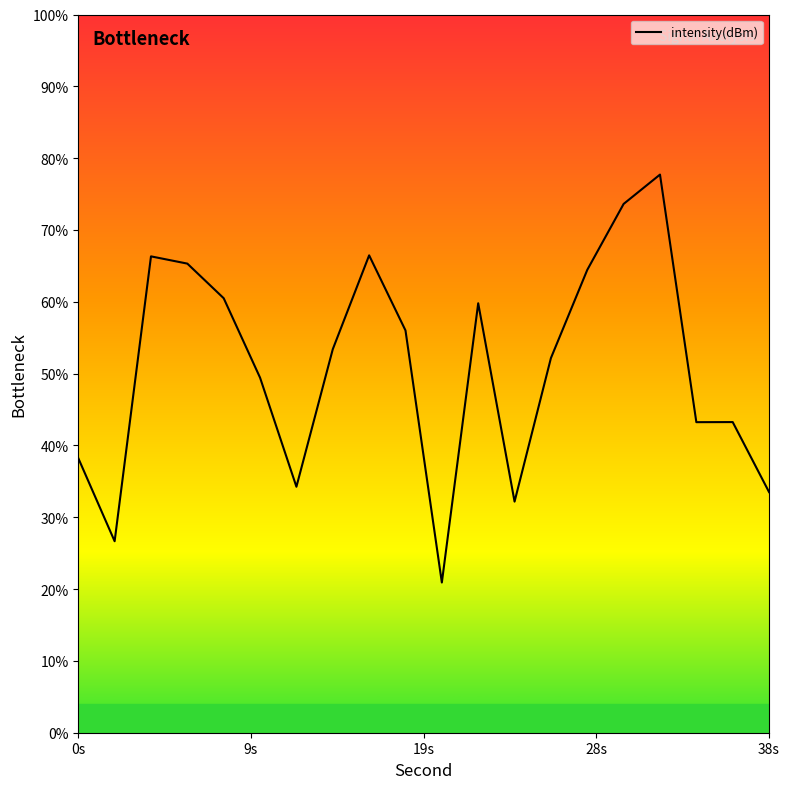

Reading left to right, transcribe all the data shown in this chart.

-133.5	-137.0	-125.1	-125.4	-126.9	-130.2	-134.7	-129.0	-125.1	-128.2	-138.7	-127.1	-135.3	-129.4	-125.7	-122.9	-121.7	-132.0	-132.0	-134.9